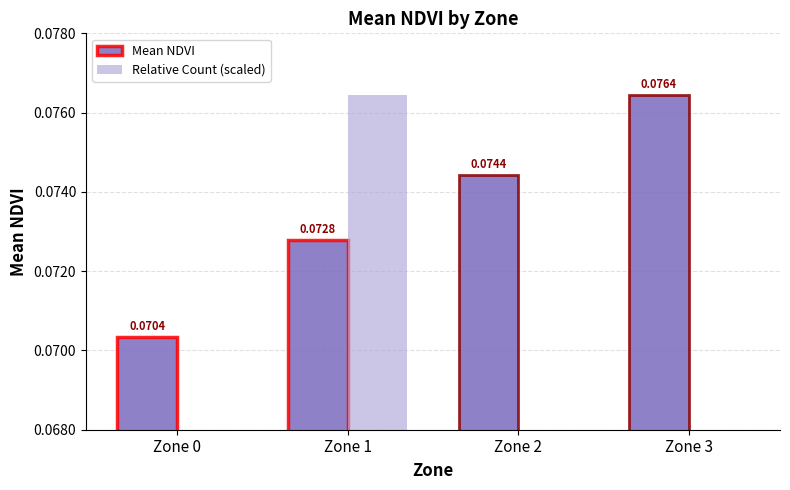

What is the difference between the highest and lowest values at Zone 3?

0.1